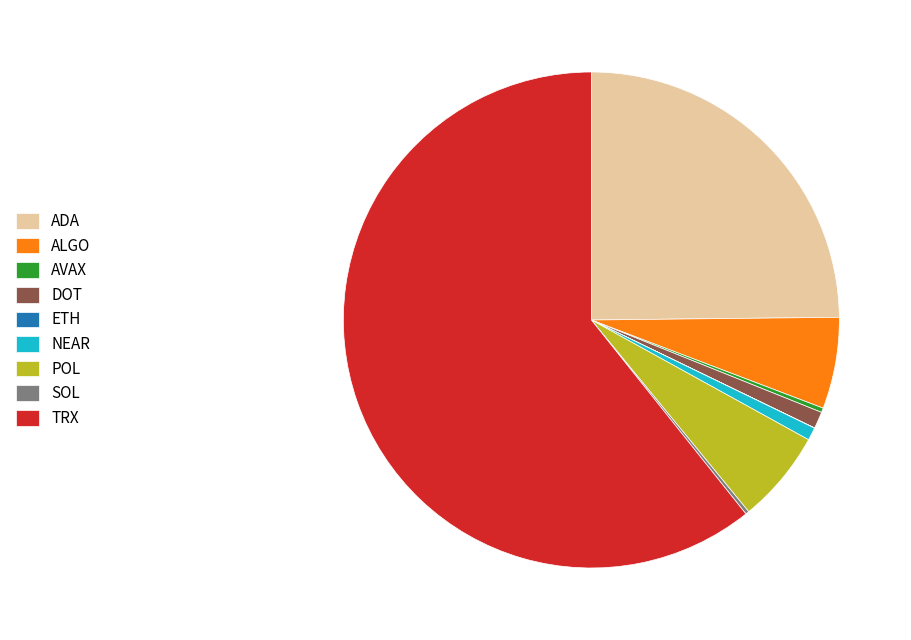

Combined, do DOT and NEAR account for over 50%?

No